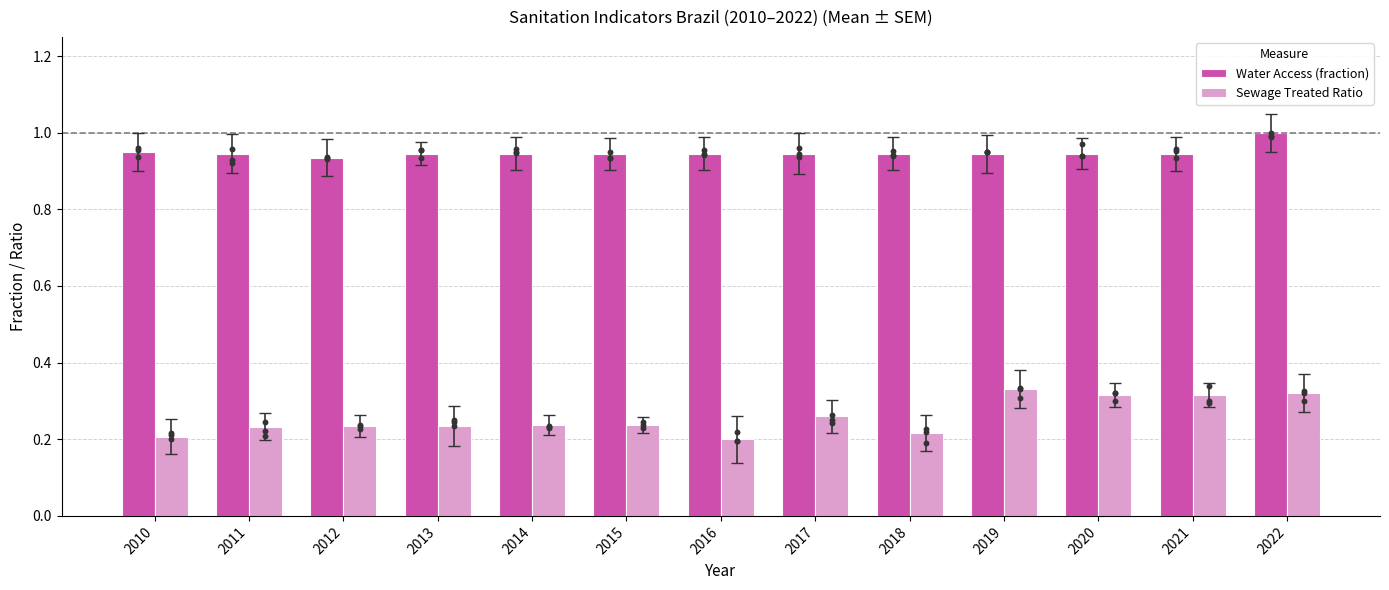

At which category is the sum across all series the highest?

2022